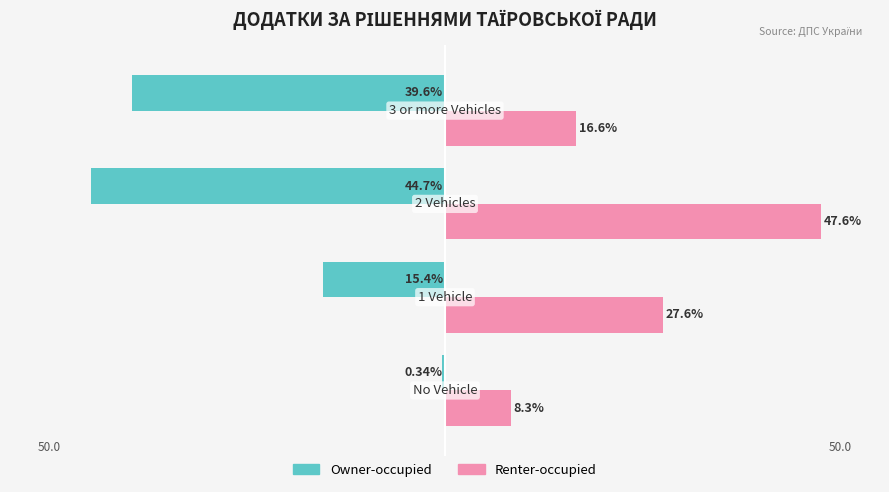

What are all the series names shown in the legend?

Owner-occupied, Renter-occupied